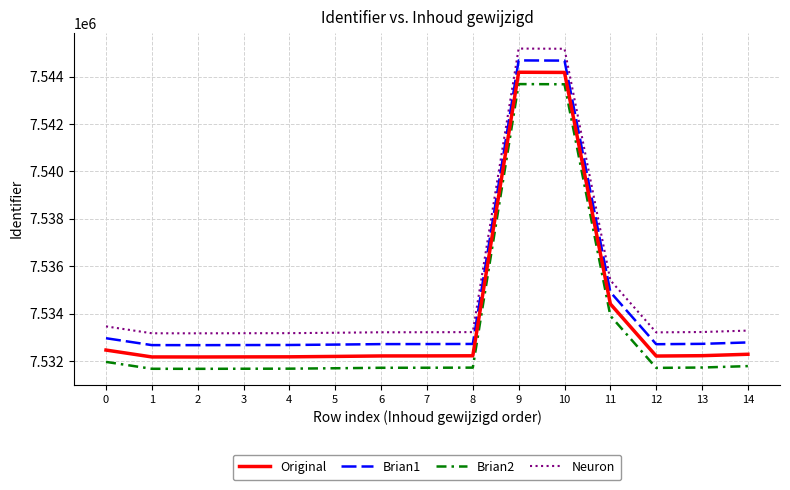

Rank the series by their average value, from lowest to highest.

Brian2, Original, Brian1, Neuron